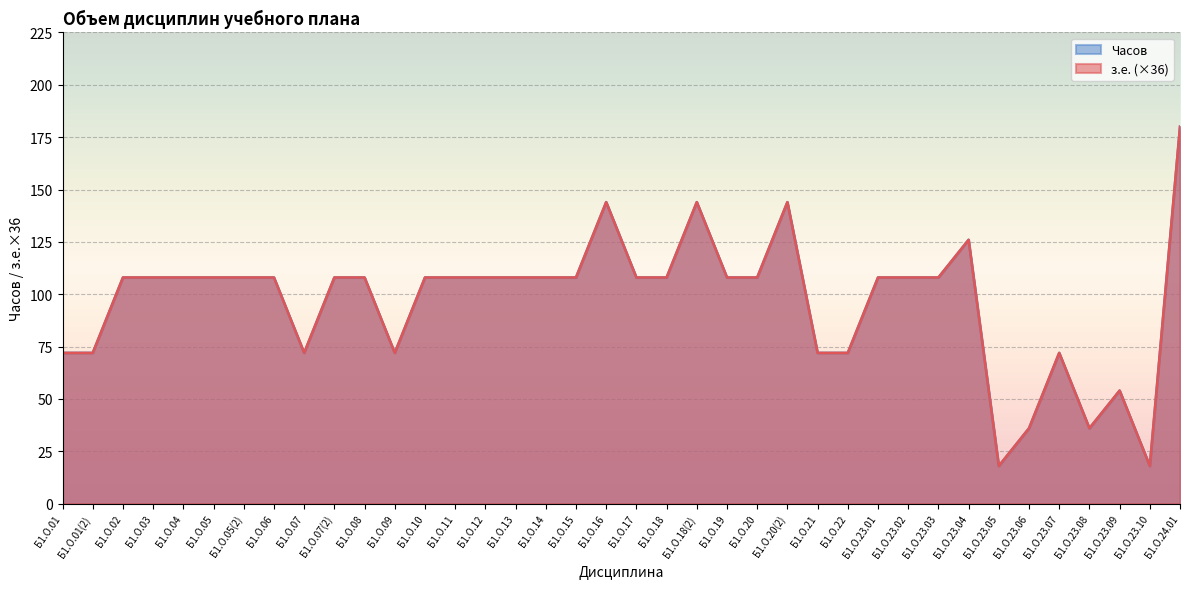

What is the label of the 5th point from the left?

Б1.О.04